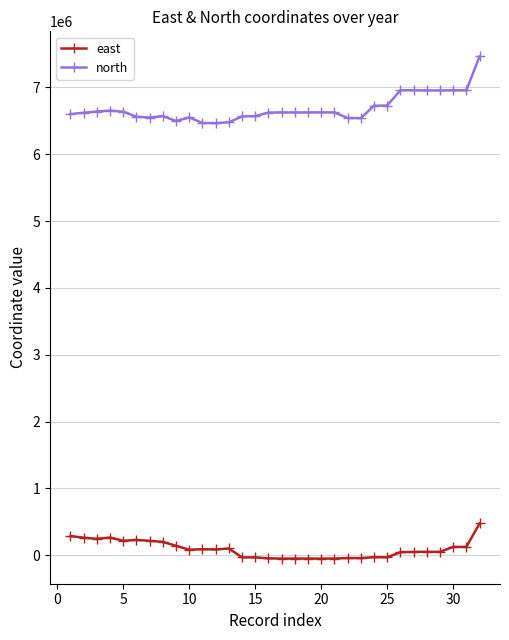

What are all the series names shown in the legend?

east, north